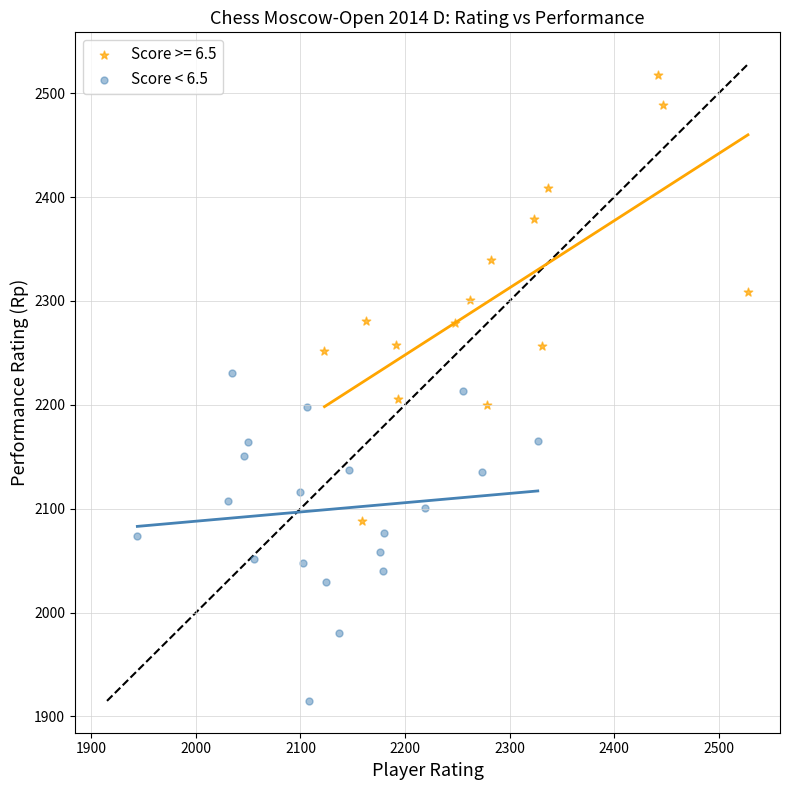

Which series reaches the maximum Y coordinate?

Score >= 6.5